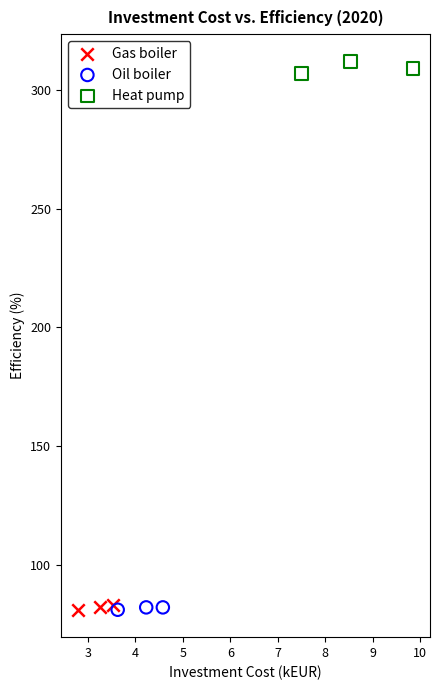

Which series reaches the maximum Y coordinate?

Heat pump